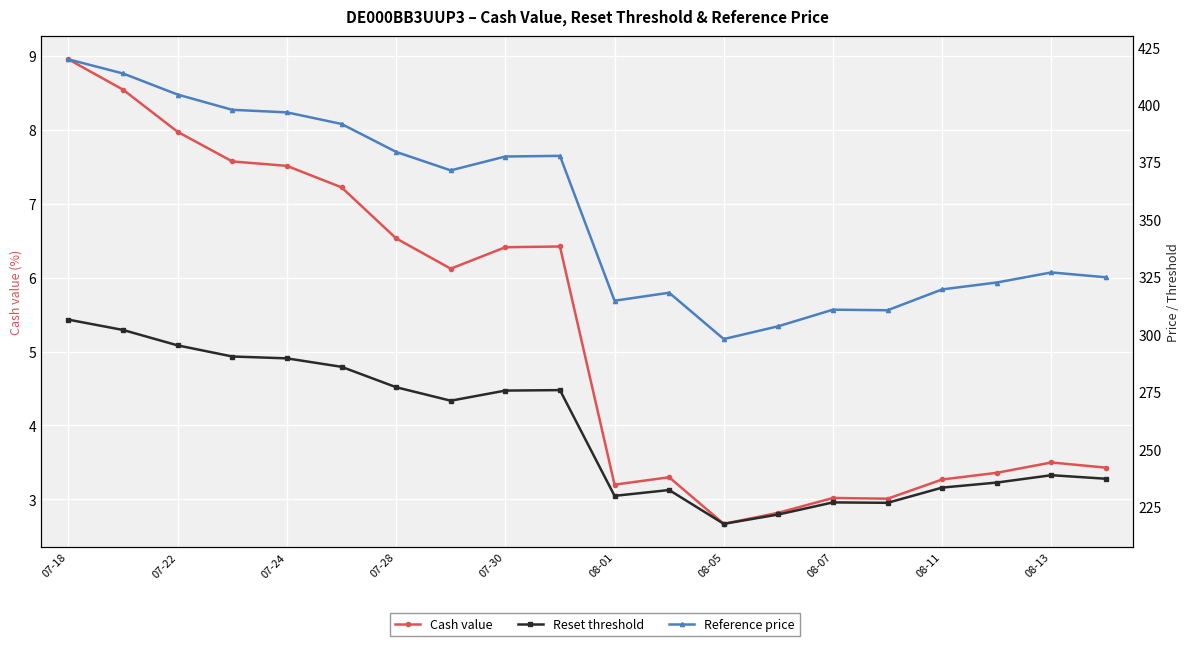

What is the average value of the Cash value series?

5.2